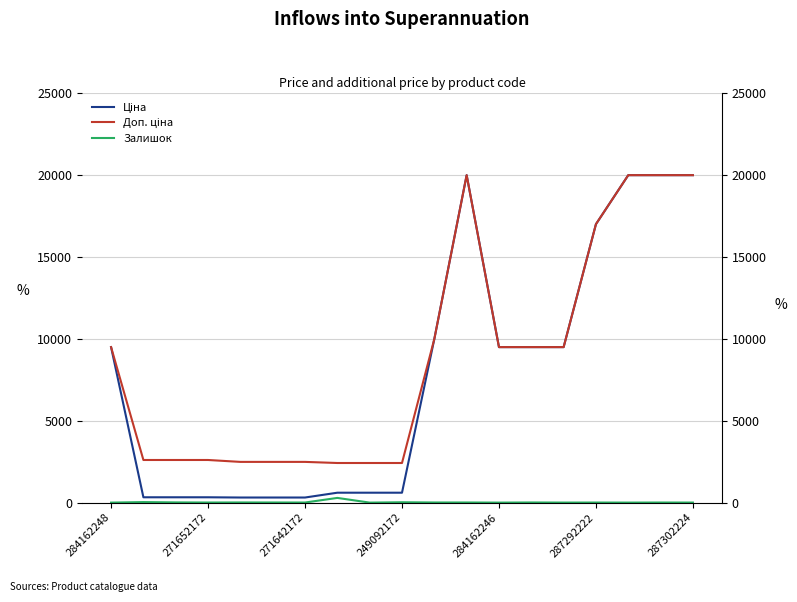

In Доп. ціна, how many points are higher than both neighbors (excluding endpoints)?

1